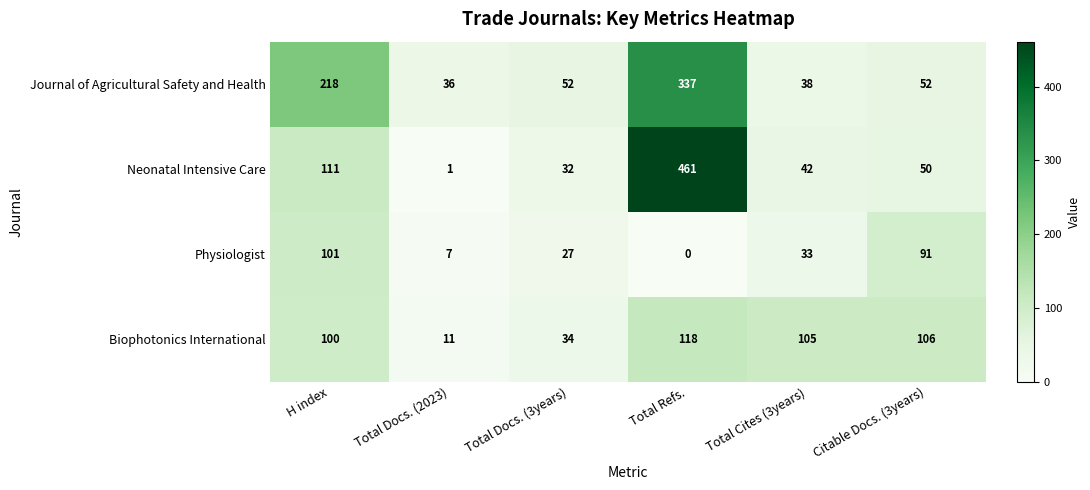

The value of Biophotonics International at Citable Docs. (3years) is 140. True or false?

False